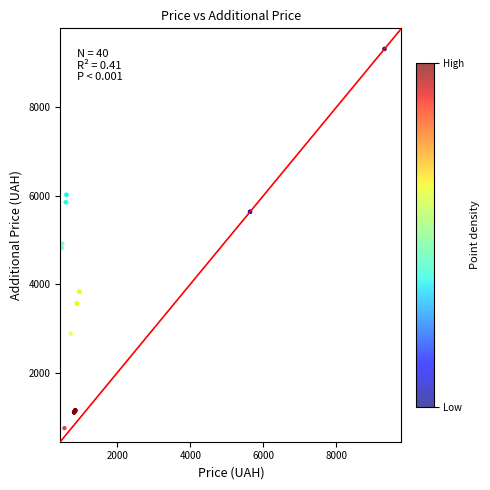

What Y value in the scatter plot is closest to 5031?

4917.4